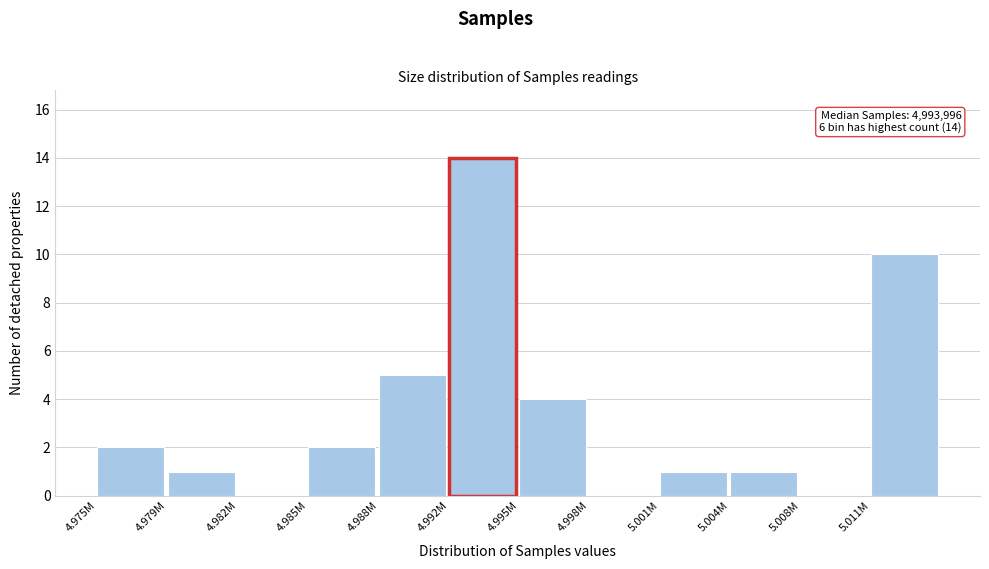

Reading right to left, extract all data points from this chart.

5.011M=10	5.008M=0	5.004M=1	5.001M=1	4.998M=0	4.995M=4	4.992M=14	4.988M=5	4.985M=2	4.982M=0	4.979M=1	4.975M=2